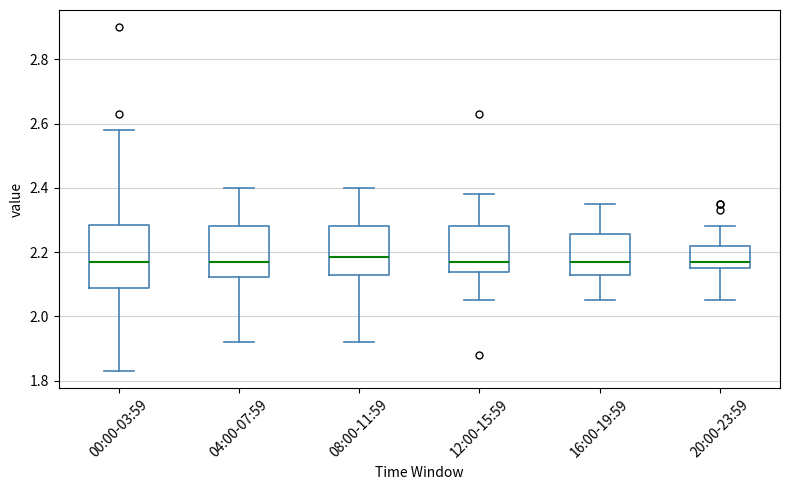

Comparing the boxes themselves (not the whiskers), which one is the tallest?

00:00-03:59